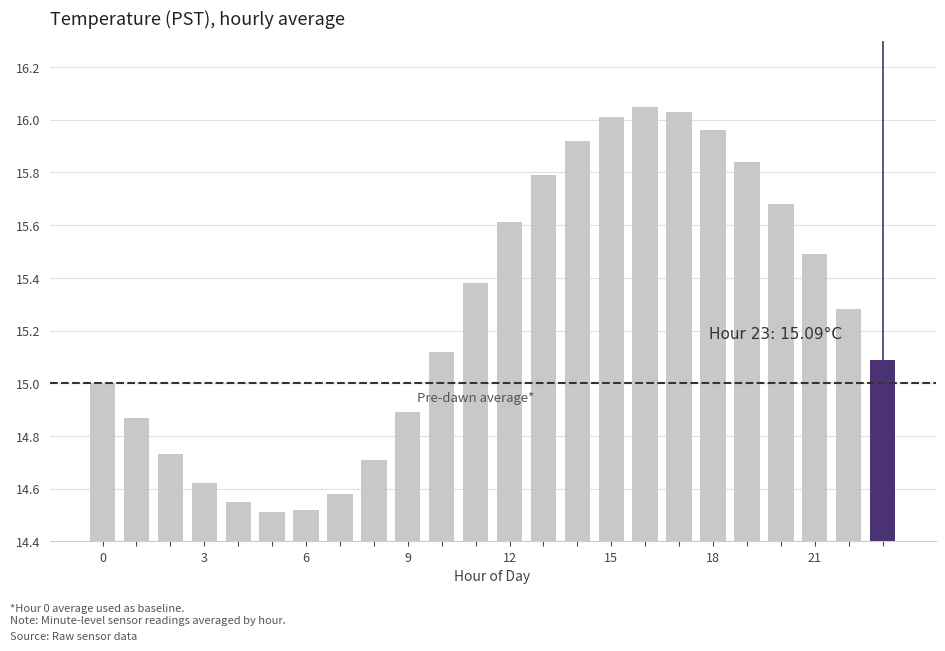

What is the difference between the second highest and second lowest values?

1.5